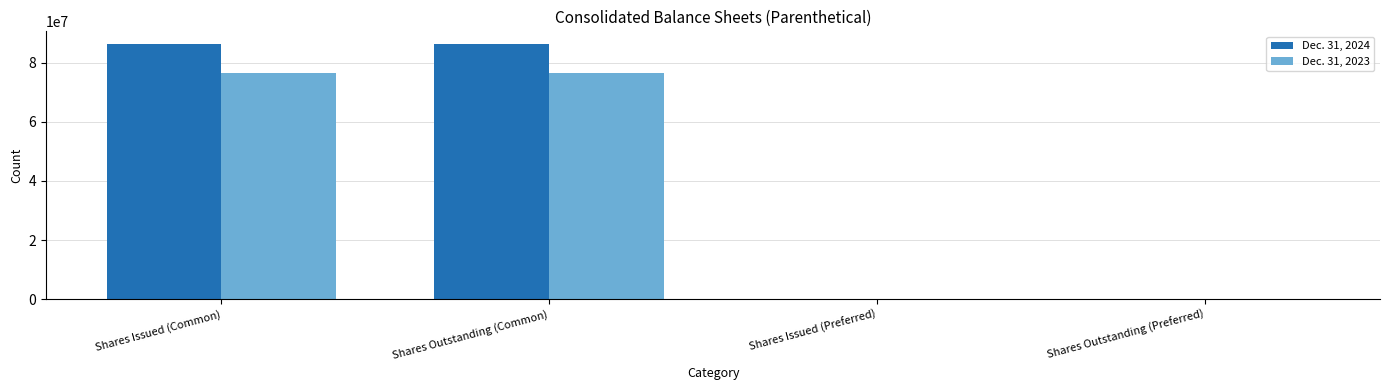

Is the value of Dec. 31, 2024 at Shares Issued (Common) greater than the value of Dec. 31, 2023 at Shares Outstanding (Preferred)?

Yes